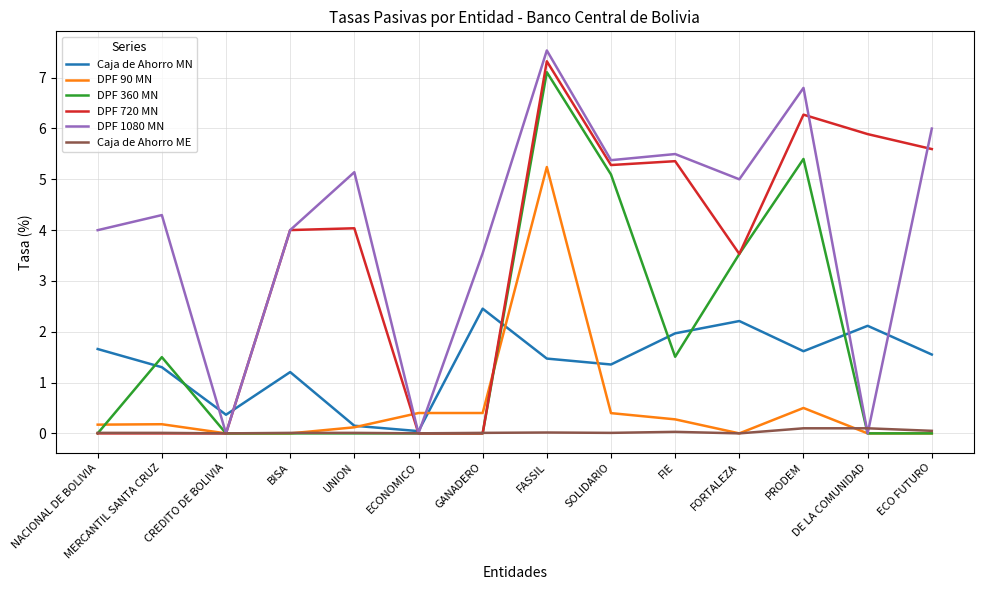

At which label does Caja de Ahorro MN reach its peak?

GANADERO